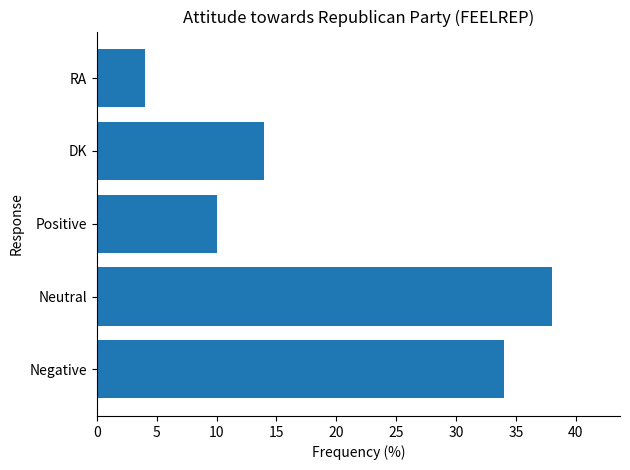

What is the sum of all values?

100